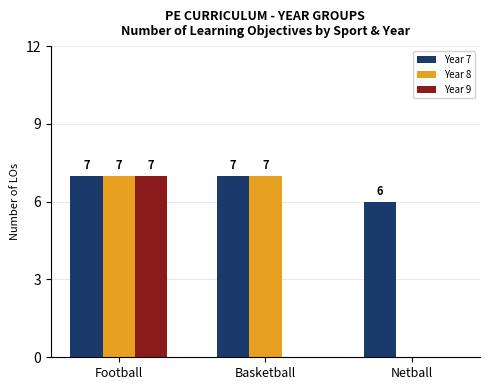

Which series has the largest total across all categories?

Year 7